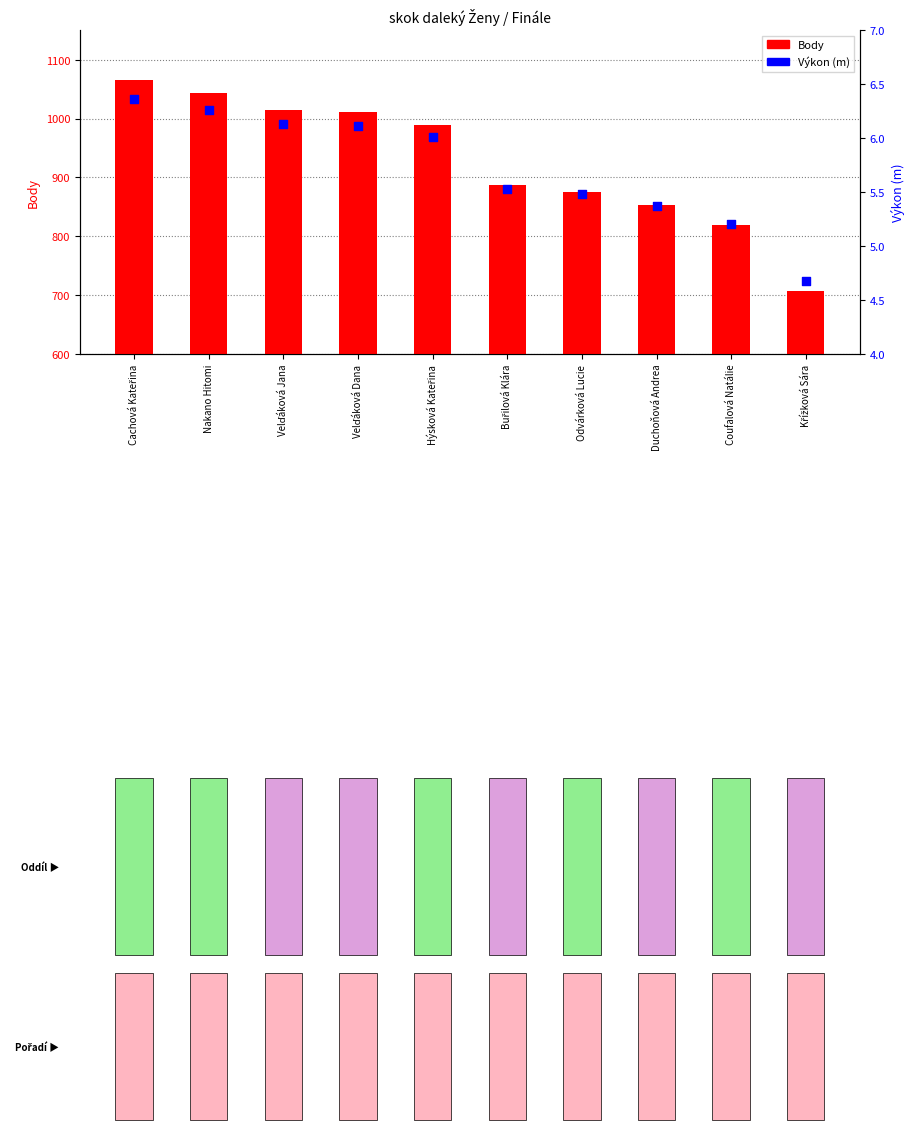

Is the value of Výkon (m) at Coufalová Natálie greater than the value of Body at Cachová Kateřina?

No